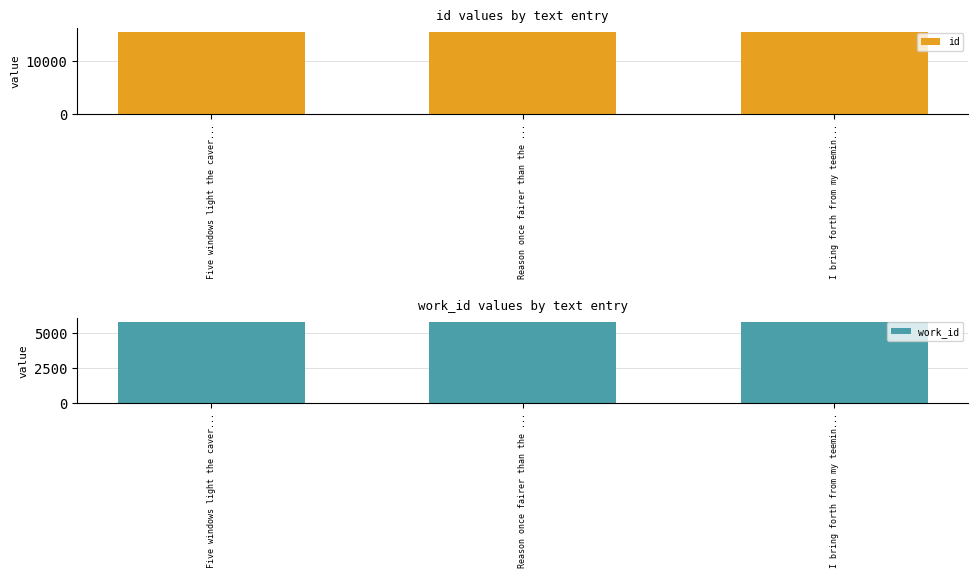

True or false: work_id has a value of 5834 at I bring forth from my teemin....

True